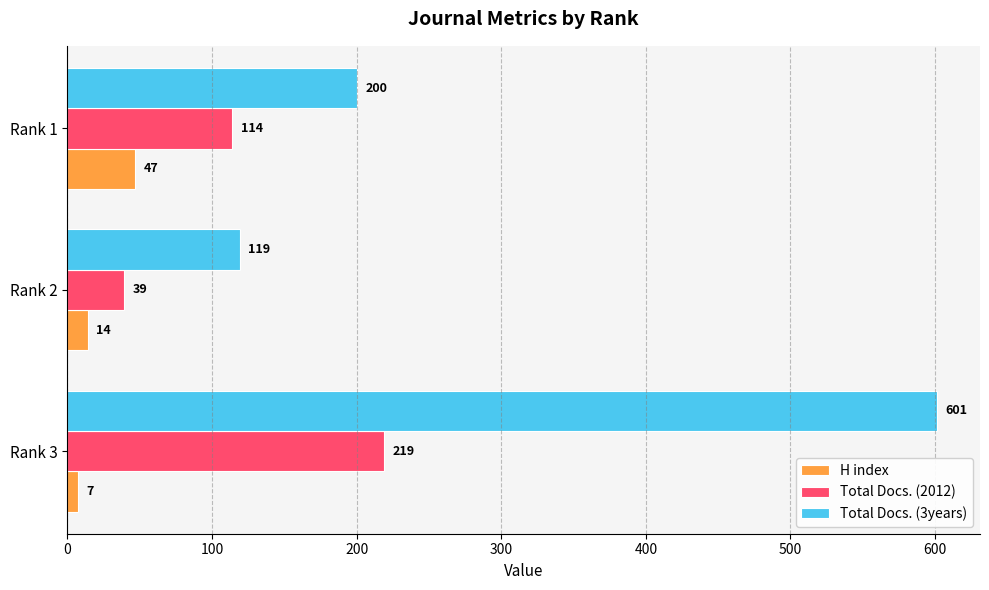

Where is Total Docs. (3years) nearest to the value 360?

Rank 1